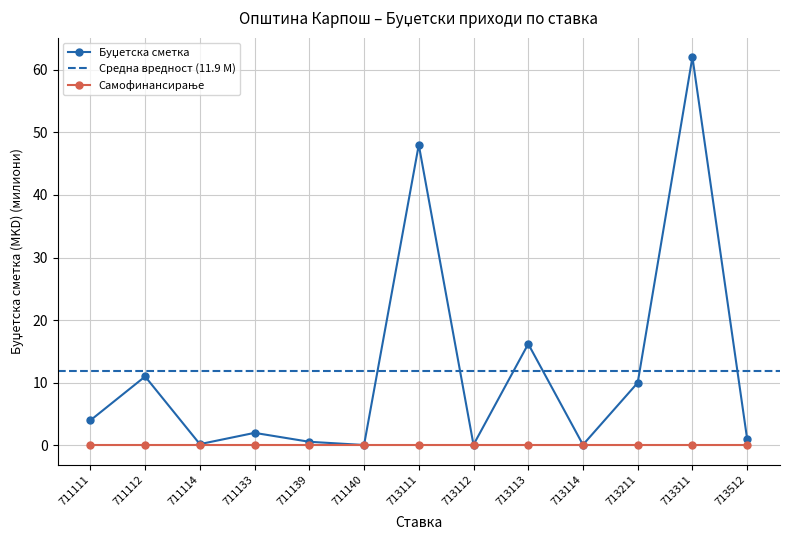

List the labels in order of value, largest first.

713311, 713111, 713113, 711112, 713211, 711111, 711133, 713512, 711139, 711114, 713112, 713114, 711140